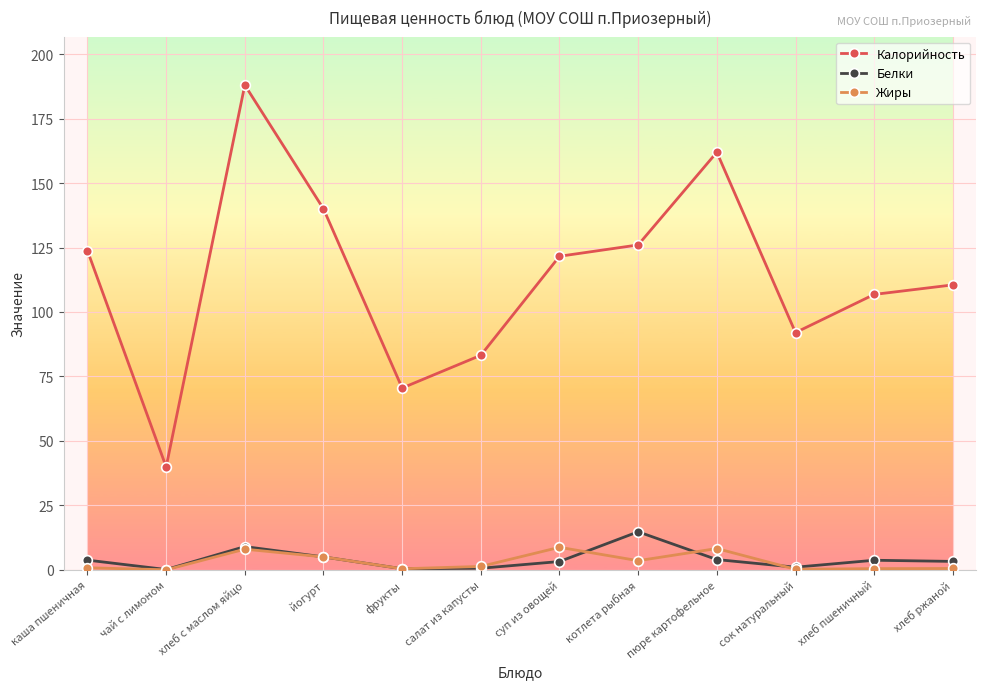

How many values in the Калорийность series are below 121?

6